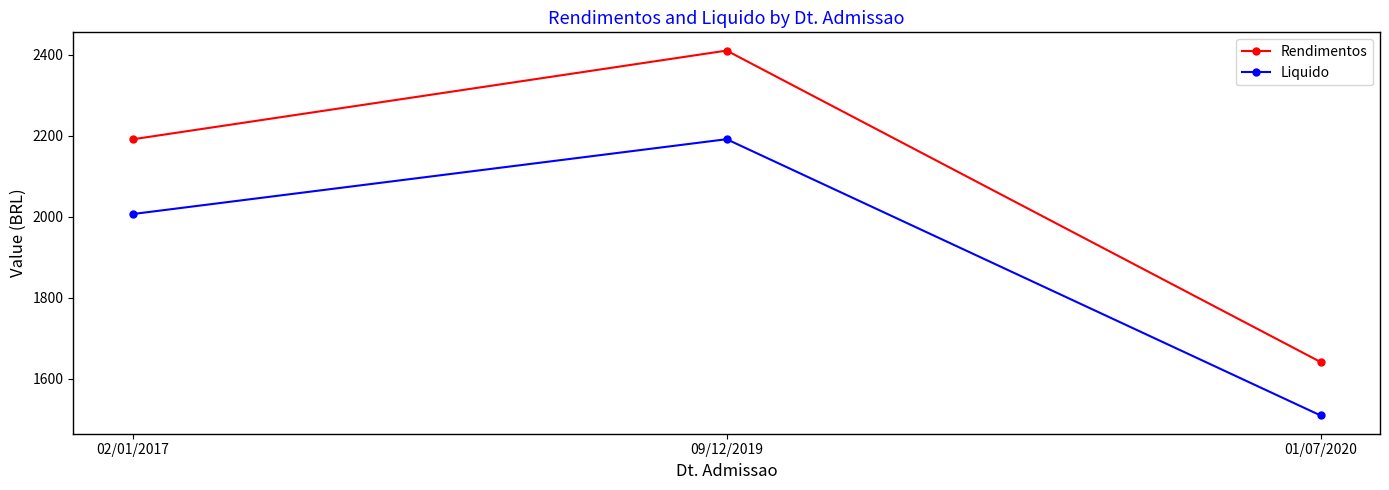

Is the value of Rendimentos at 01/07/2020 greater than the value of Liquido at 02/01/2017?

No